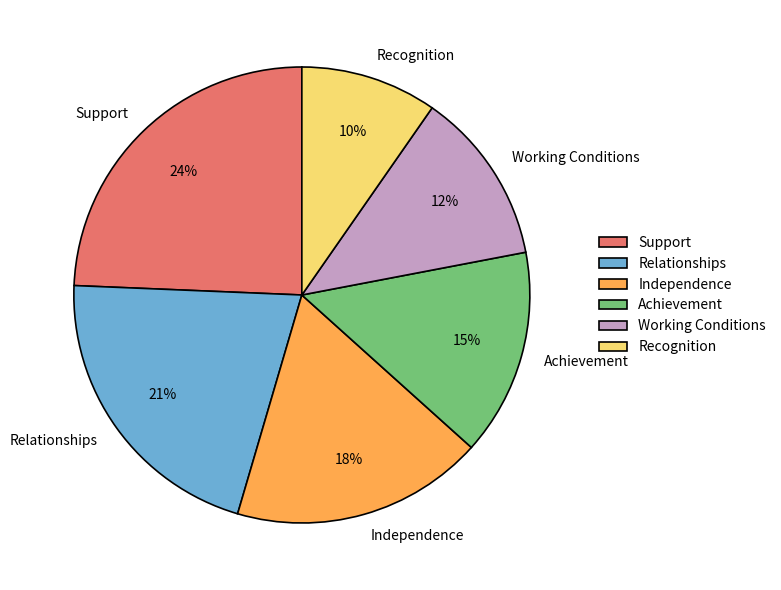

Do Working Conditions and Recognition together represent more than half of the pie?

No